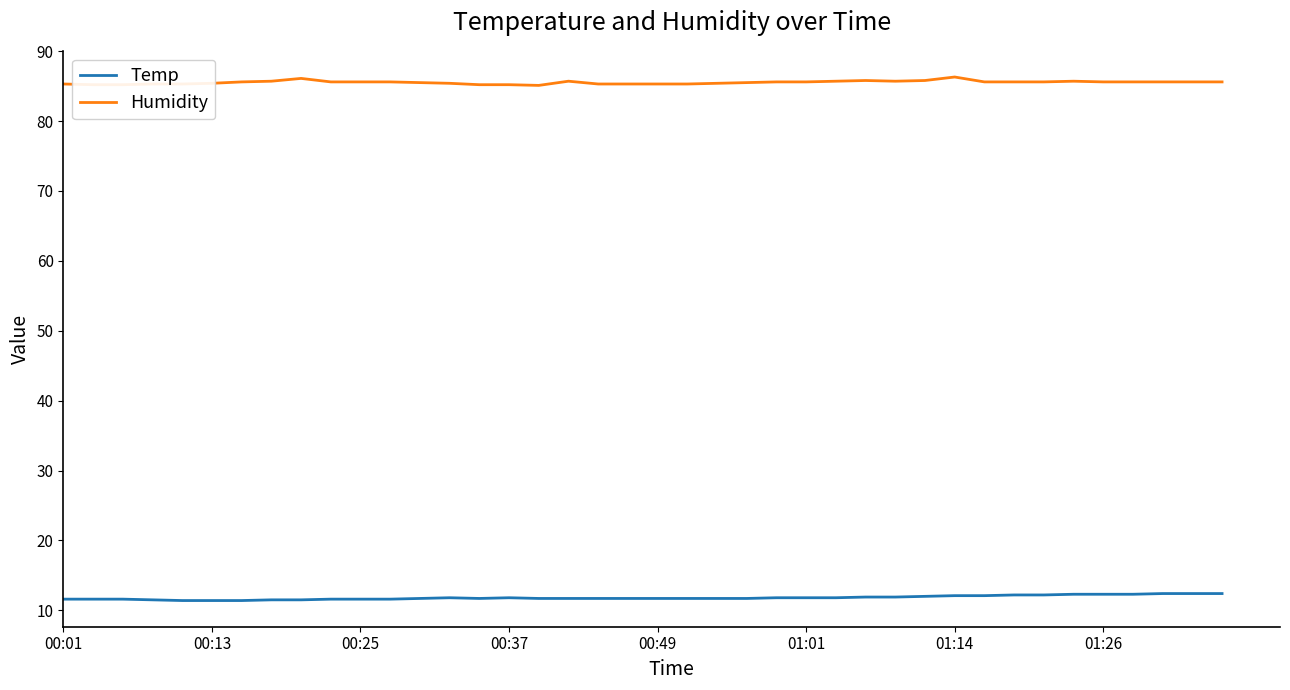

List the series in order of their peak value, lowest first.

Temp, Humidity